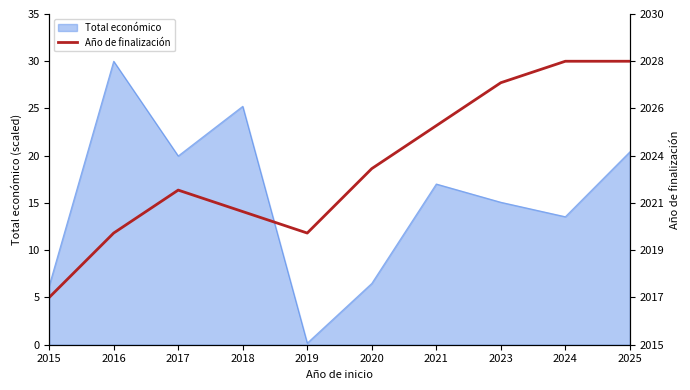

True or false: the data has more than 0 interior local peaks.

True